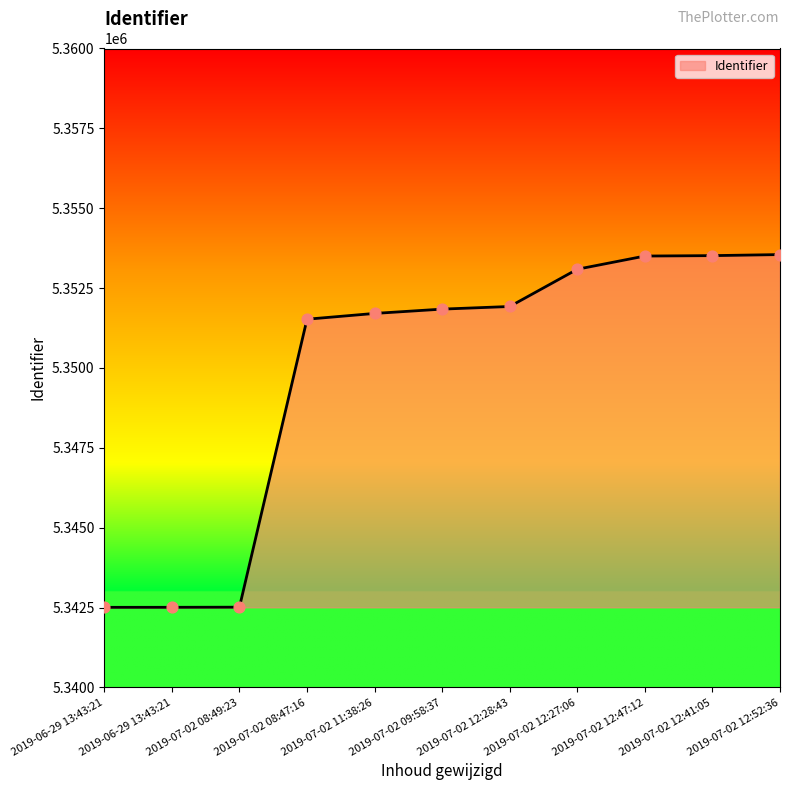

What is the change in value from 2019-06-29 13:43:21 to 2019-06-29 13:43:21?

+1